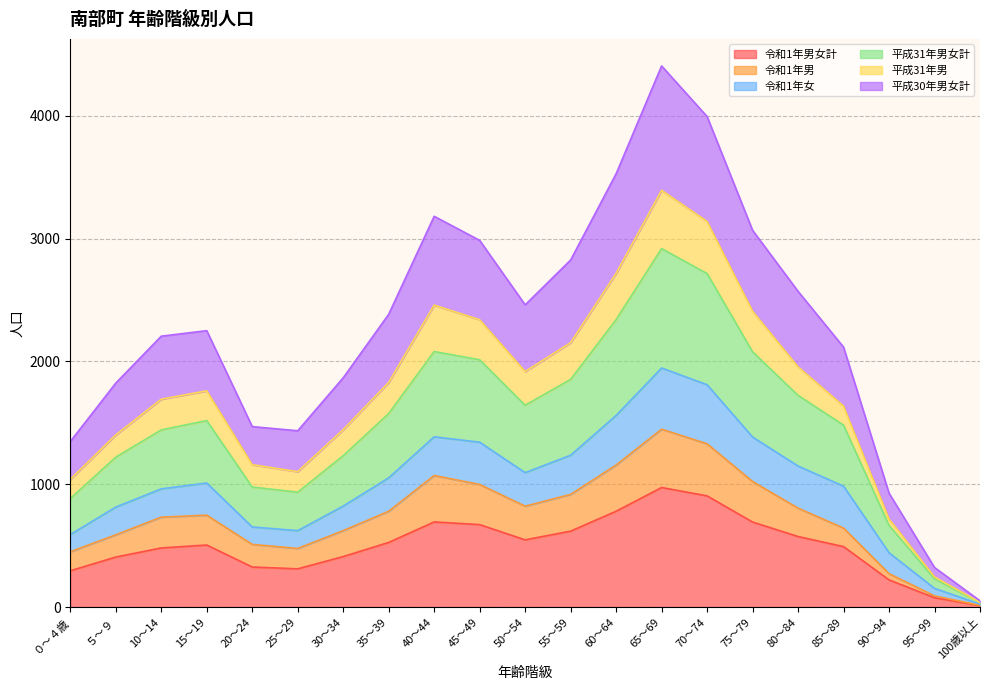

Which series has the largest range (max minus min)?

平成30年男女計